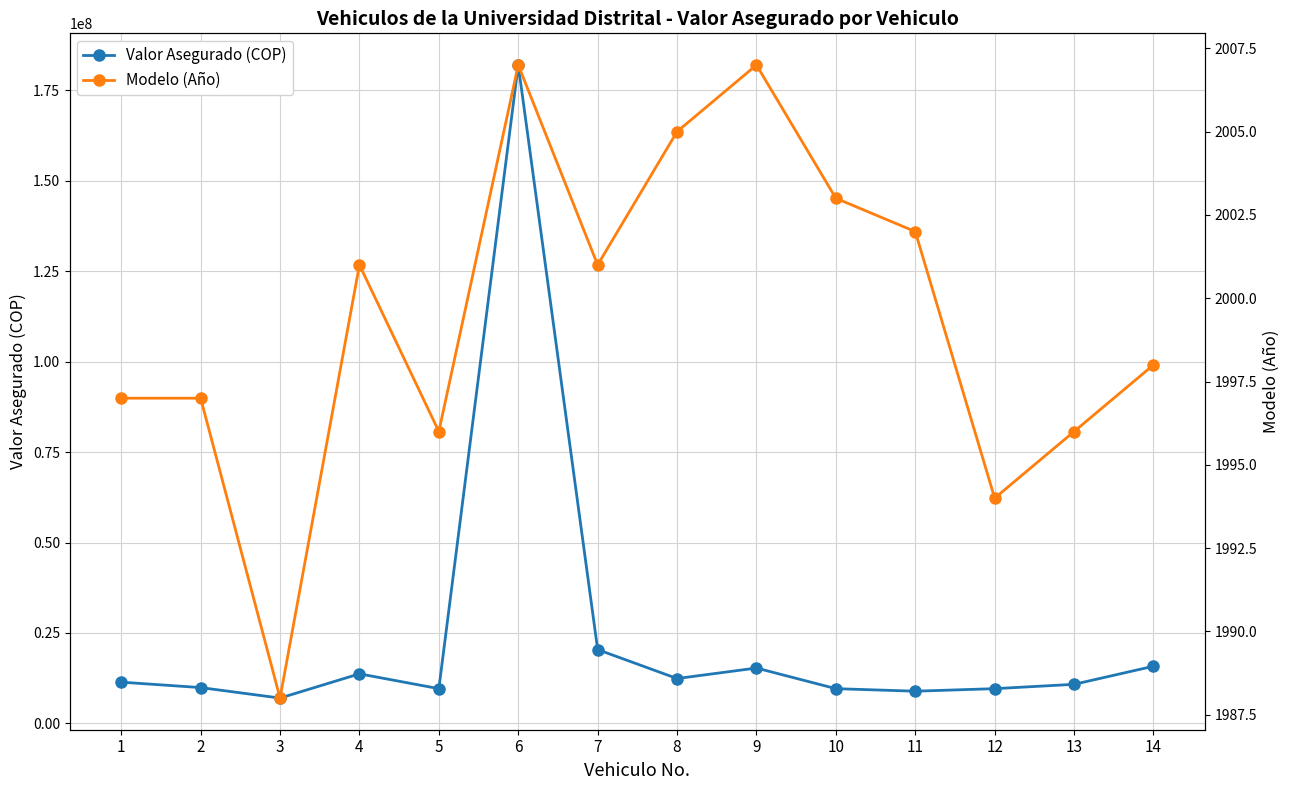

List the series in order of their peak value, lowest first.

Modelo (Año), Valor Asegurado (COP)